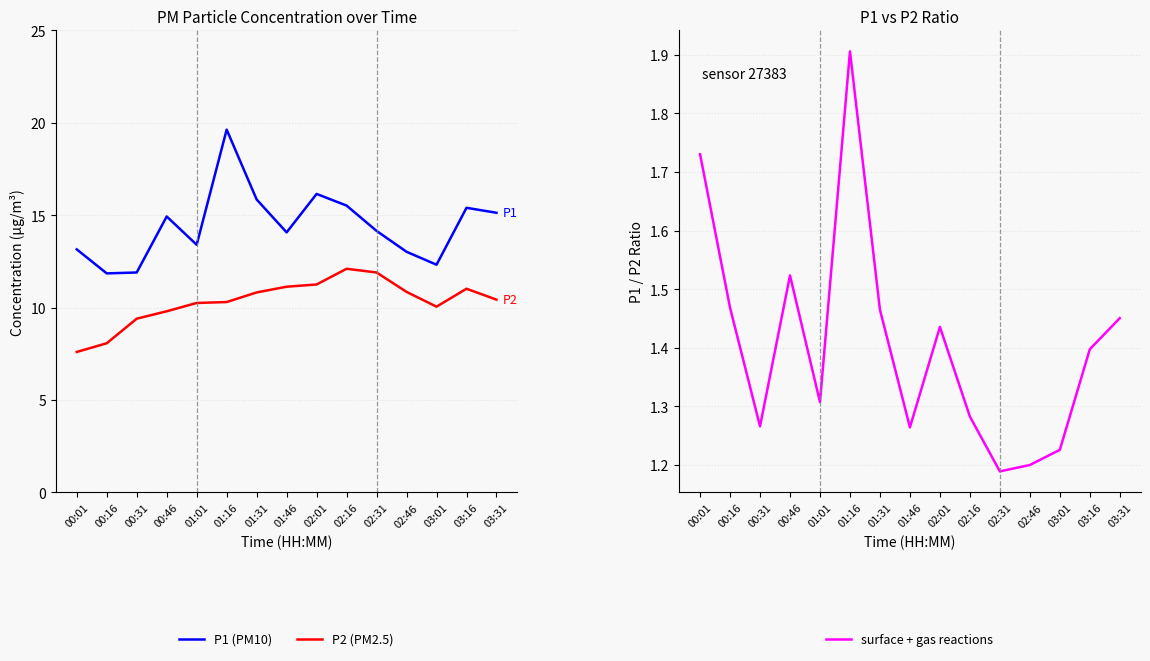

In surface + gas reactions, how many points are higher than both neighbors (excluding endpoints)?

3